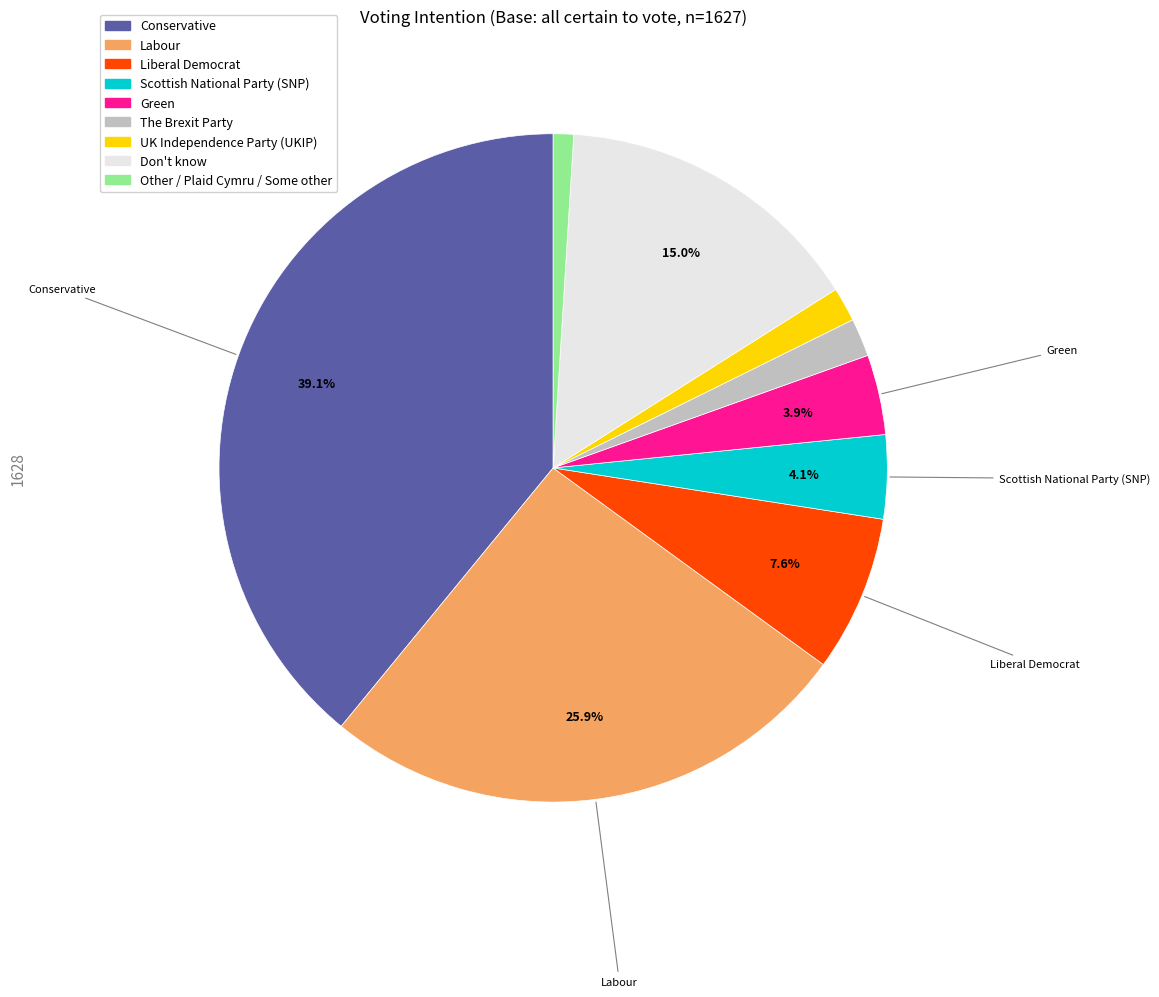

What is the ratio of the value at Don't know to the value at Scottish National Party (SNP)?

3.7